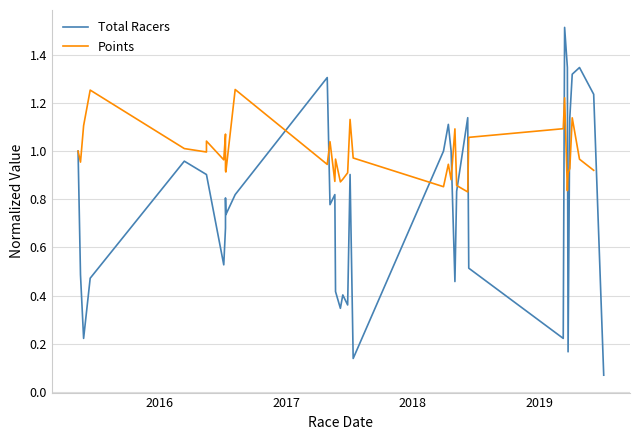

Which series ends up on top after the final intersection of Total Racers and Points?

Total Racers